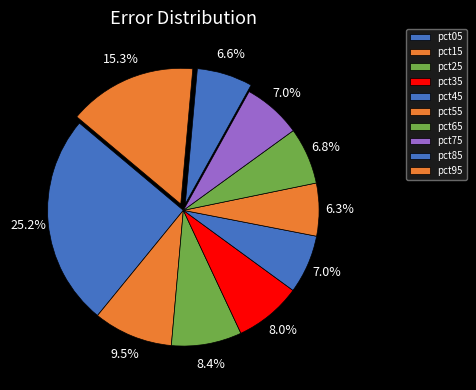

How many segments does this pie chart have?

10